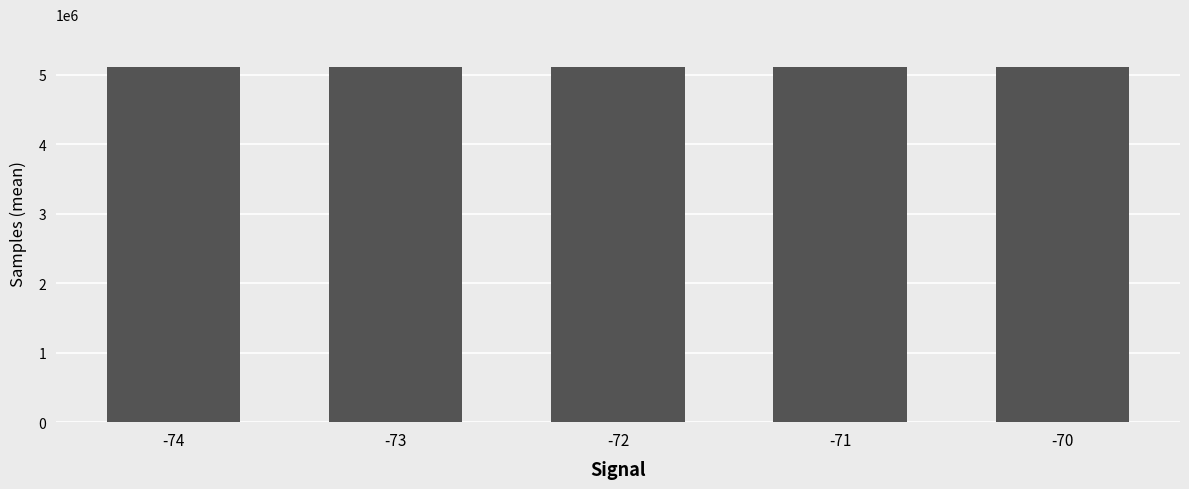

What is the value of the 5th bar from the left?

5114594.0